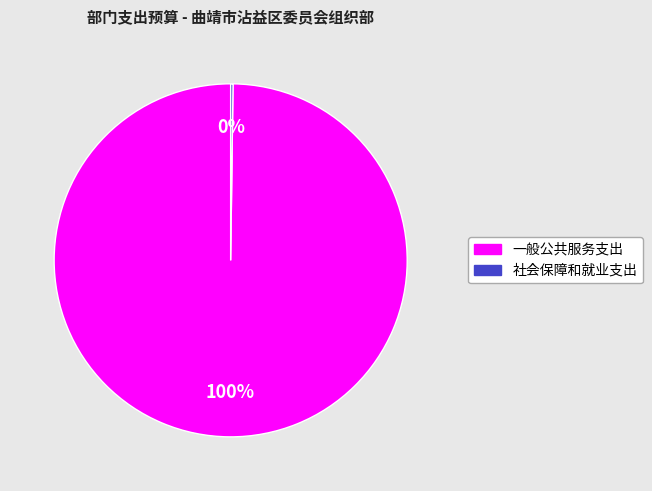

Is it true that 一般公共服务支出 is 100% of the pie?

True